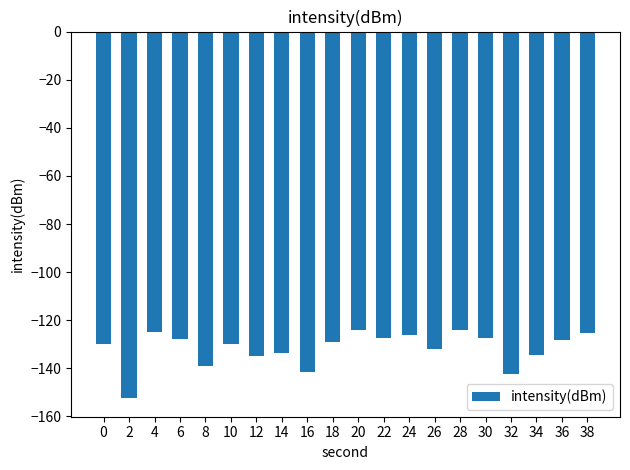

What is the maximum value shown in the chart?

-124.1